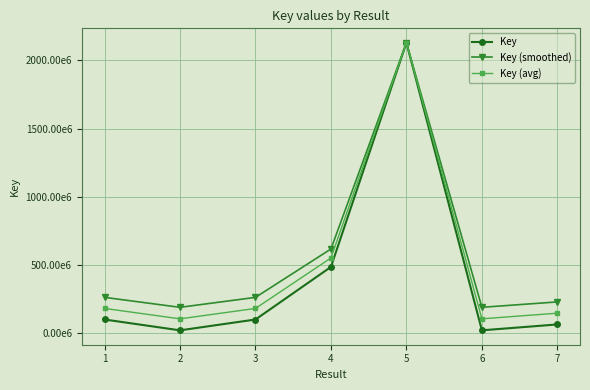

Does the chart have visible grid lines?

Yes